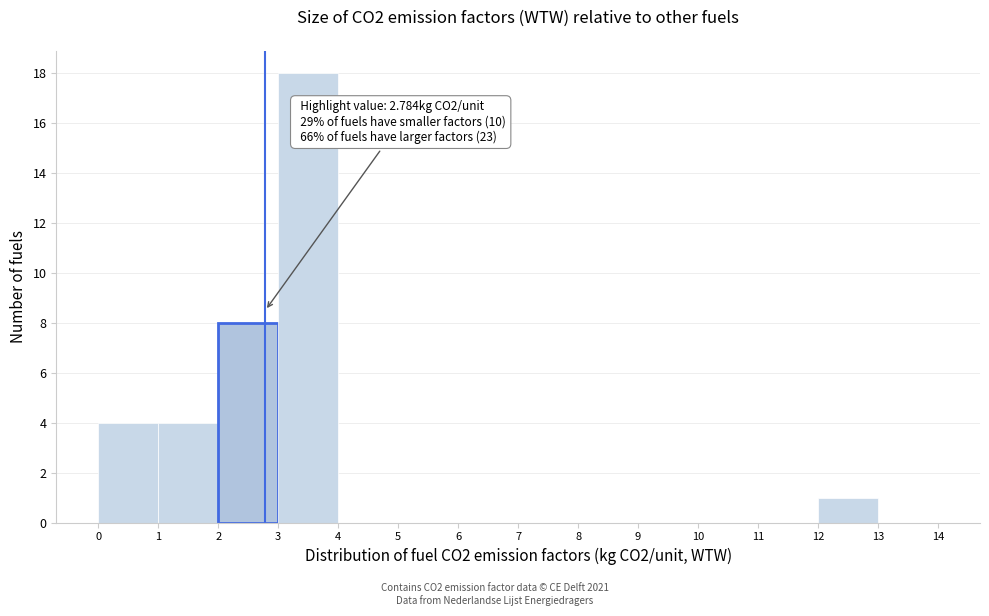

Over which range of the x-axis is the bar tallest?

3 to 4